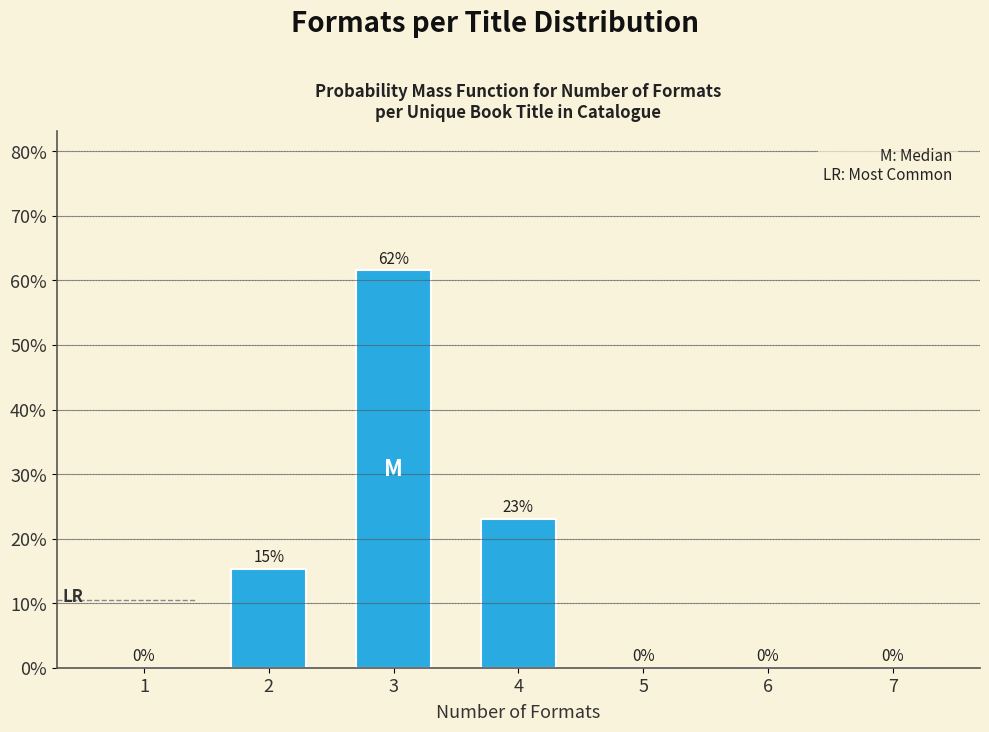

What is the sum of all values?

100.0